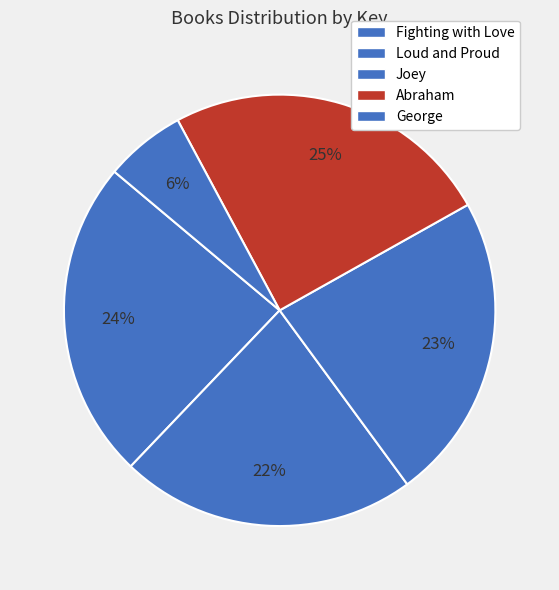

Between George and Joey, which is larger?

Joey